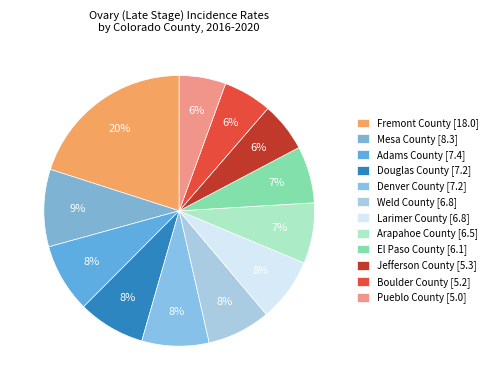

Rank the categories by value from highest to lowest.

Fremont County, Mesa County, Adams County, Douglas County, Denver County, Weld County, Larimer County, Arapahoe County, El Paso County, Jefferson County, Boulder County, Pueblo County